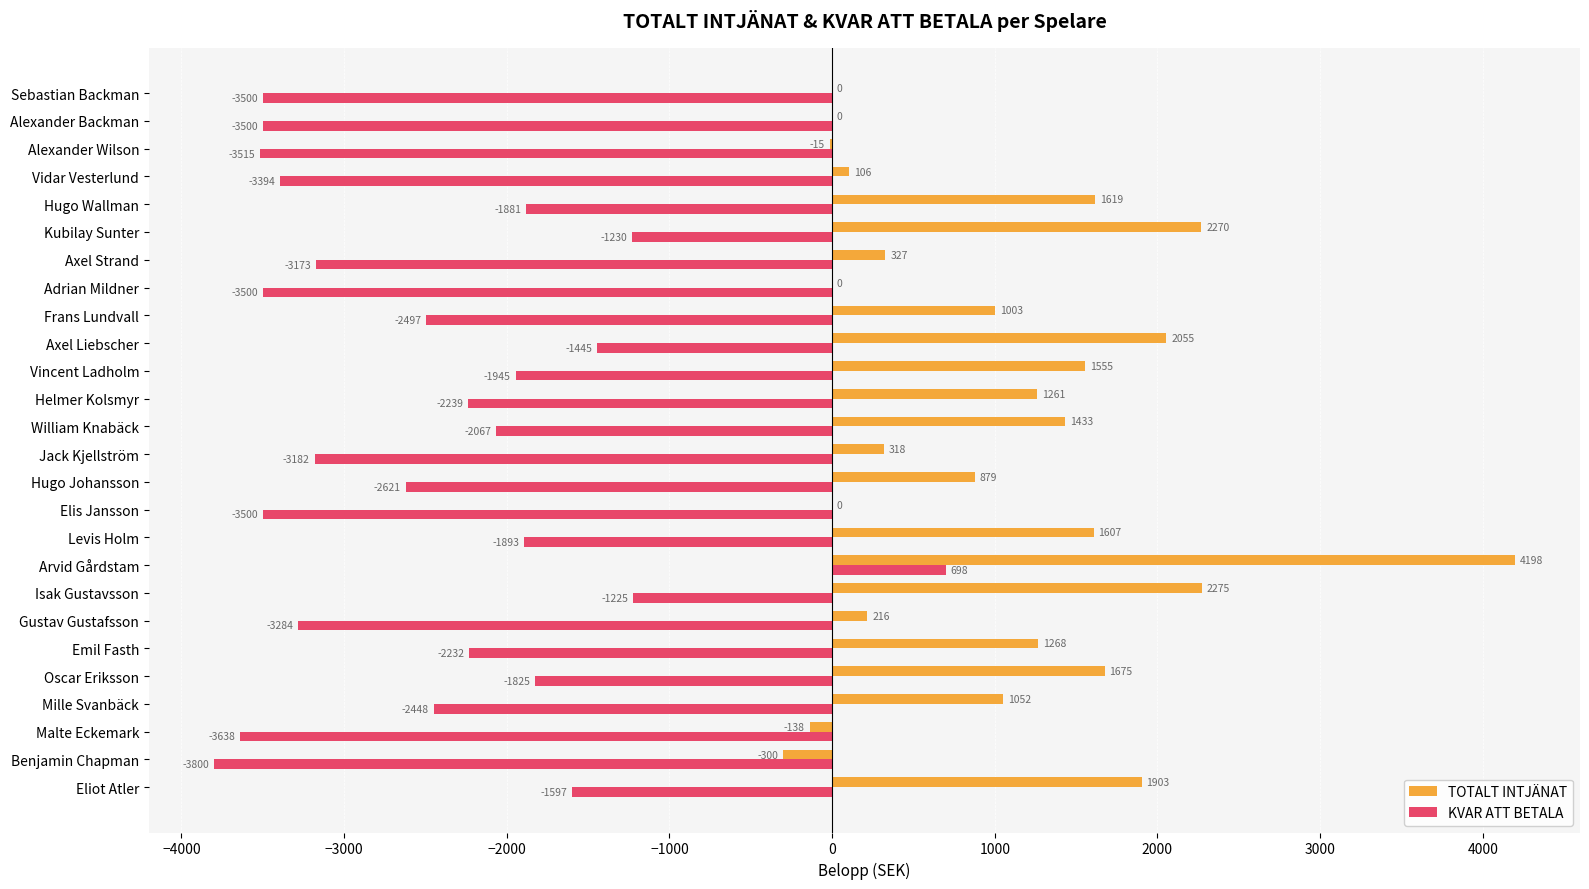

What is the sum of the TOTALT INTJÄNAT values at Eliot Atler and Mille Svanbäck?

2955